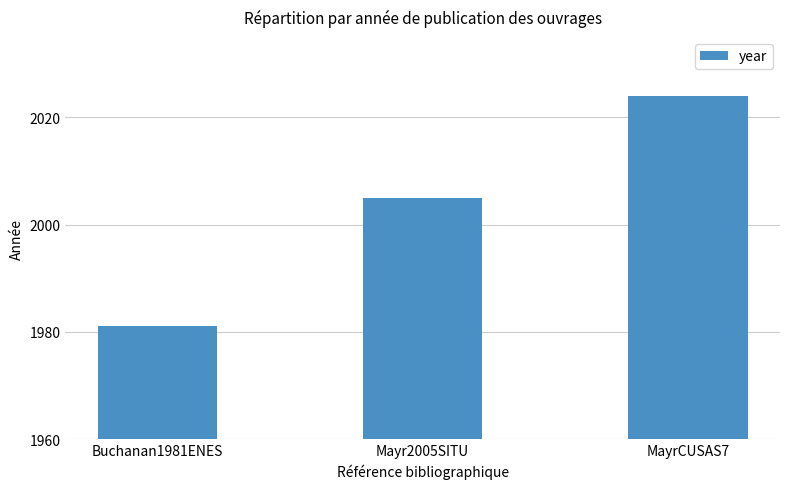

The value at MayrCUSAS7 is 2024. True or false?

True